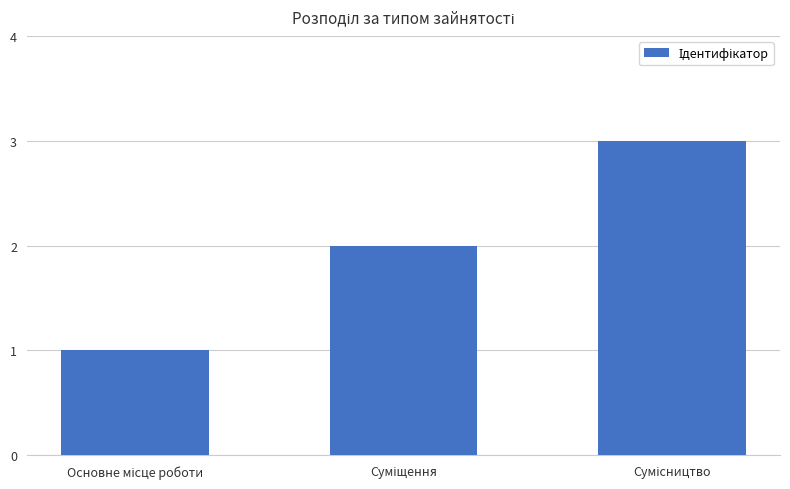

Count the number of categories in the chart.

3